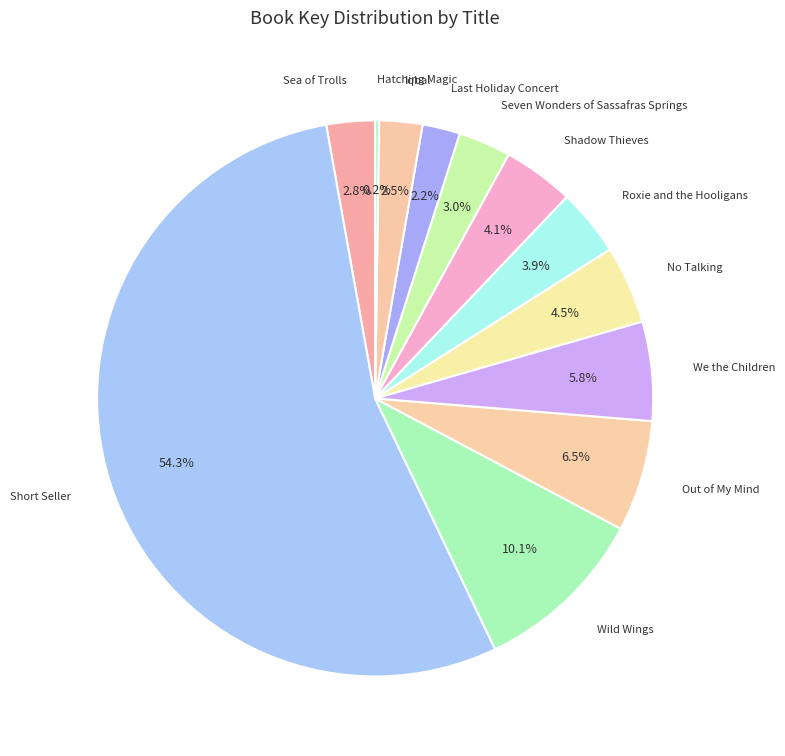

Is there any slice that represents more than half of the pie?

Yes